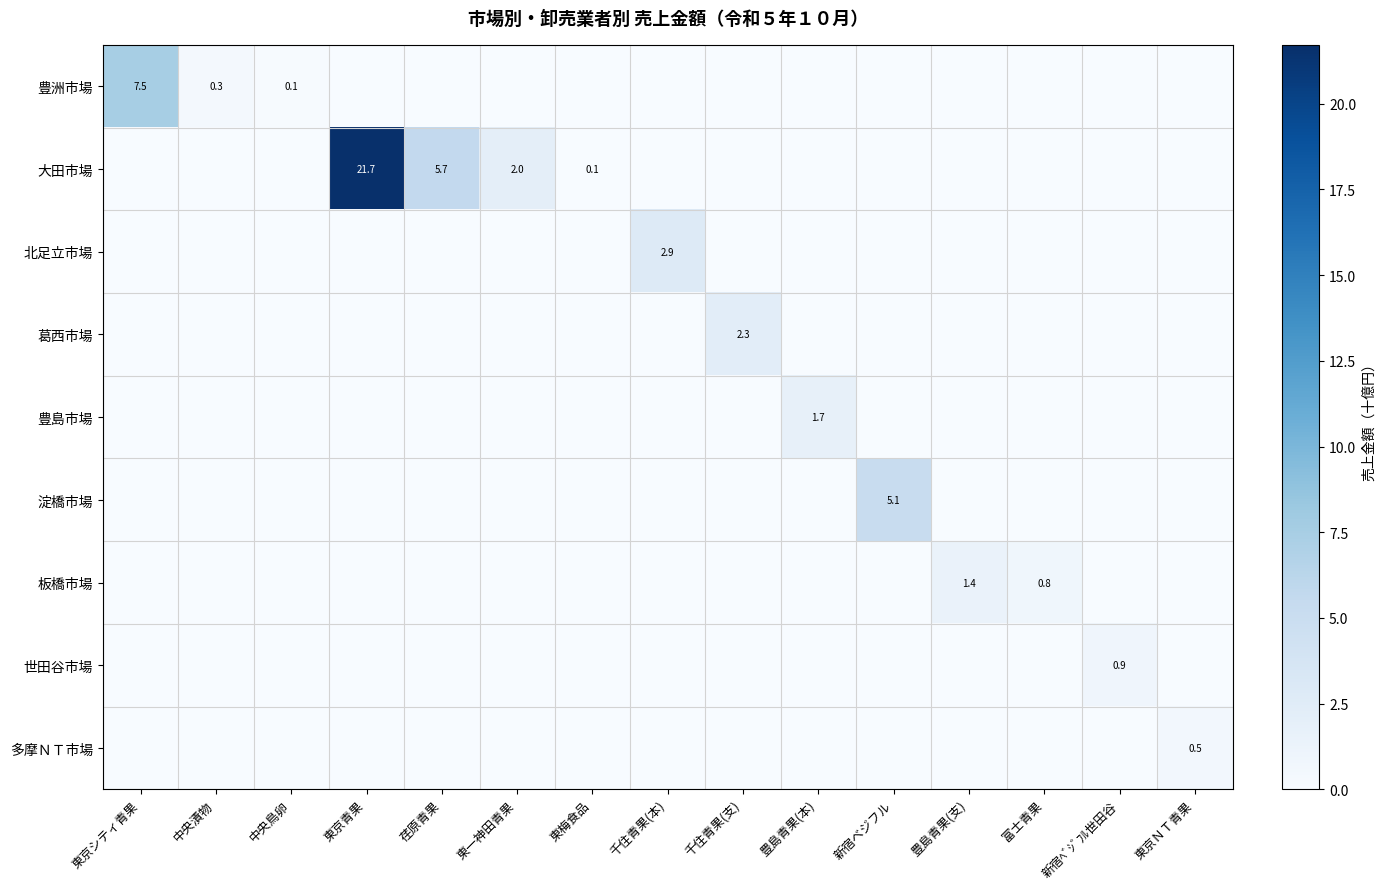

How many data points does each series have?

15